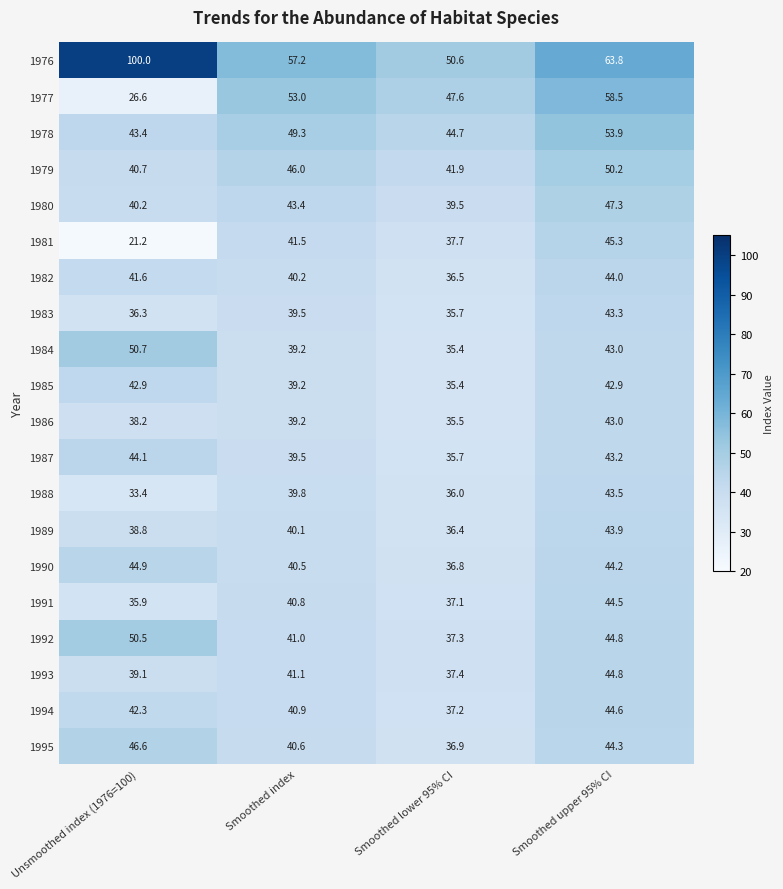

How many data points does each series have?

4